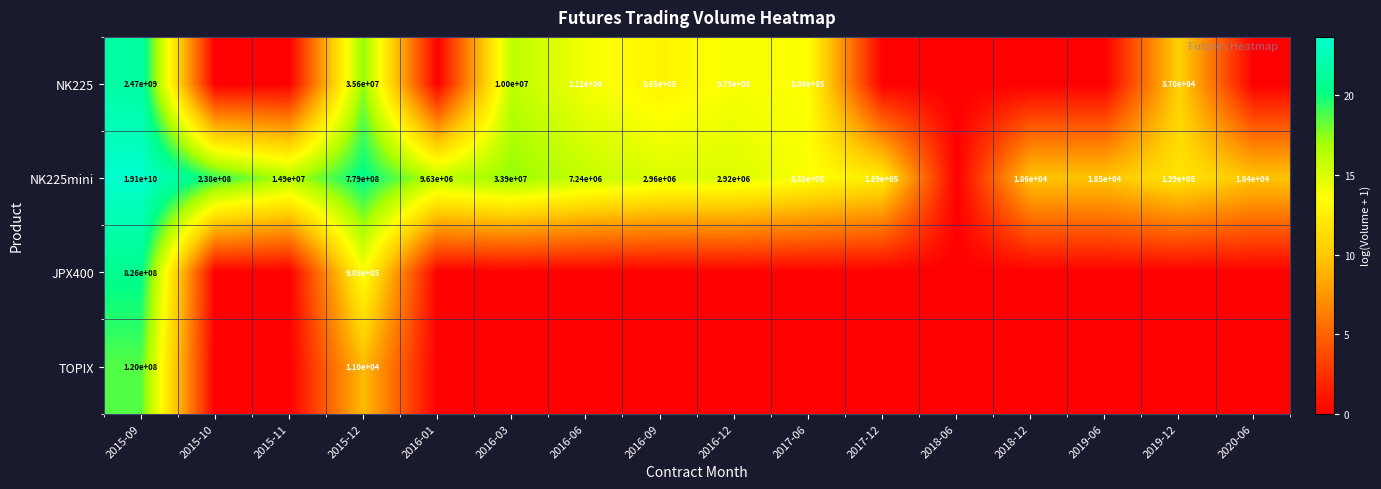

At which category is the sum across all series the highest?

2015-09